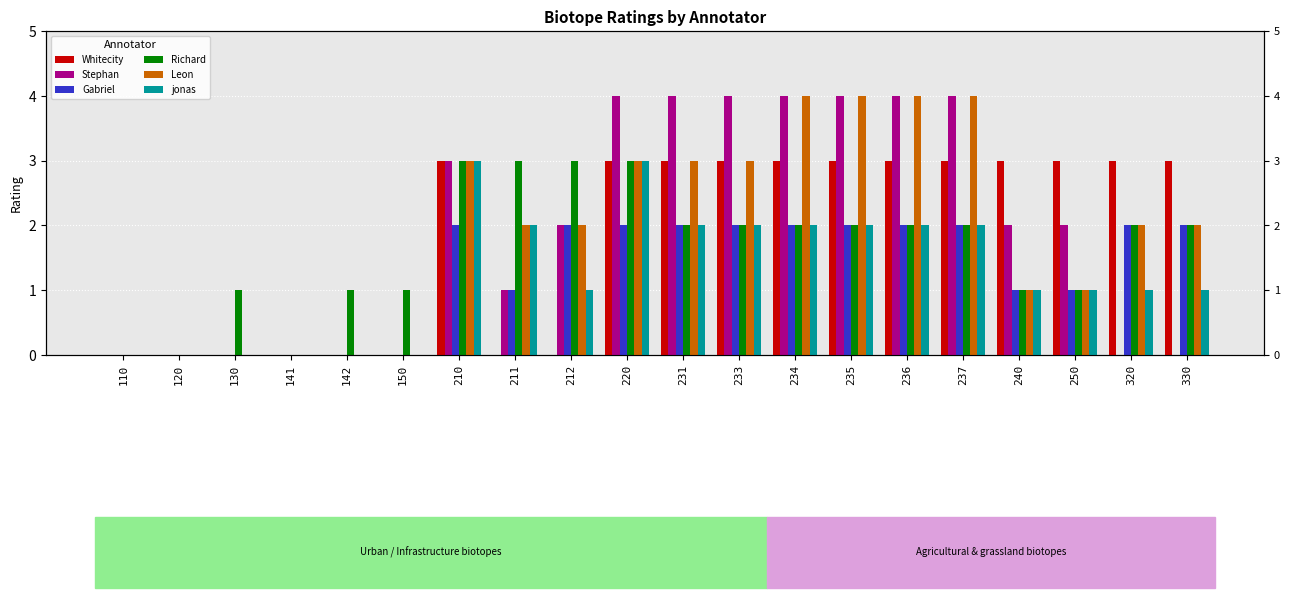

At which label does Gabriel reach its minimum?

110